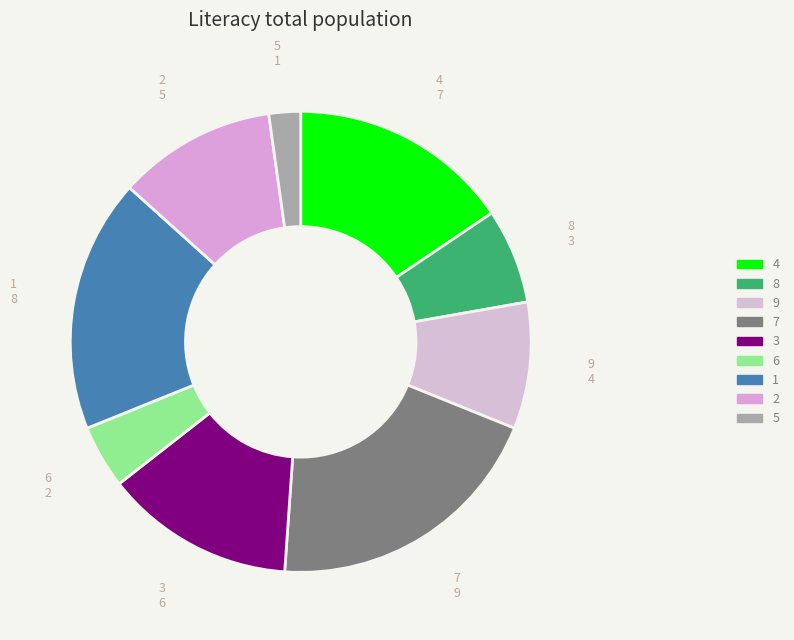

How many slices are in this pie chart?

9